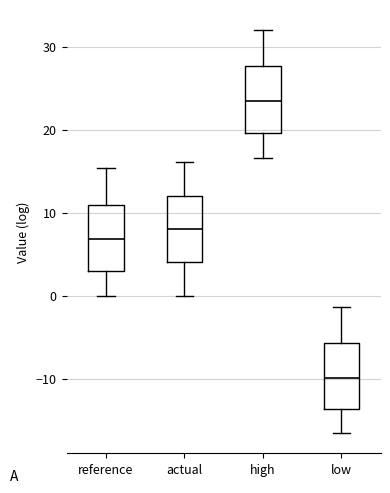

Where does the median line of the box for actual sit on the y-axis? The values are not printed on the chart, so give them approximately, as read against the axis.

8